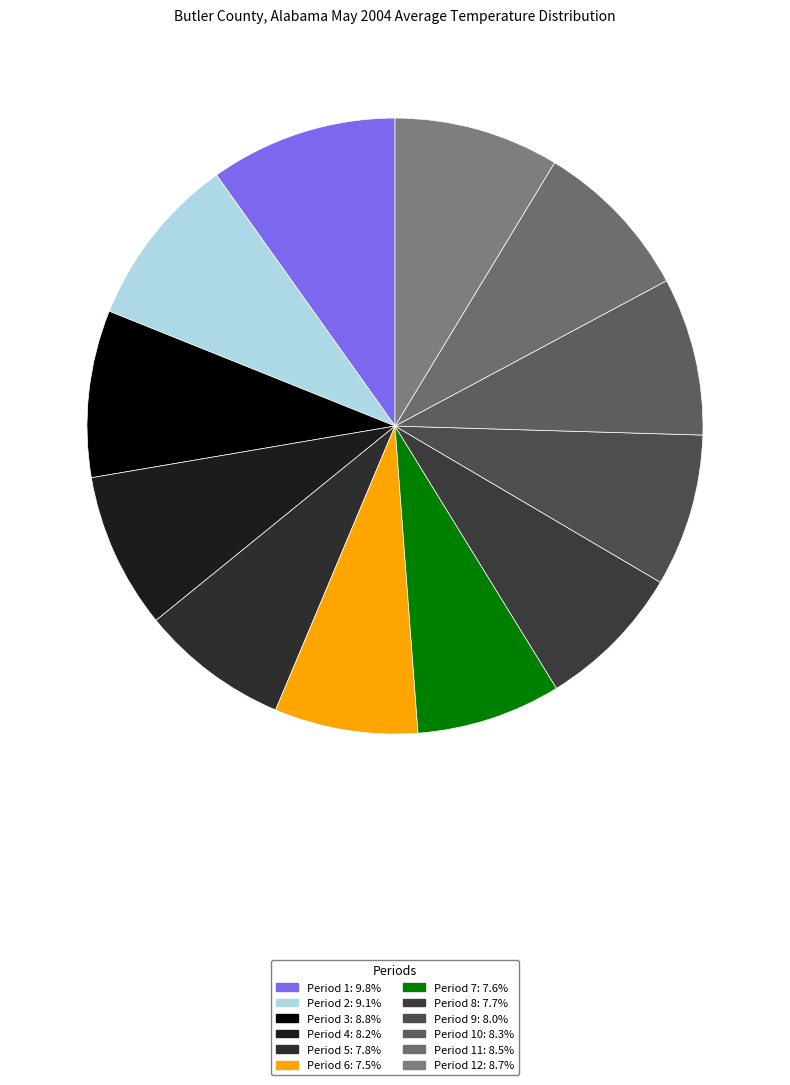

Does any single category account for the majority?

No